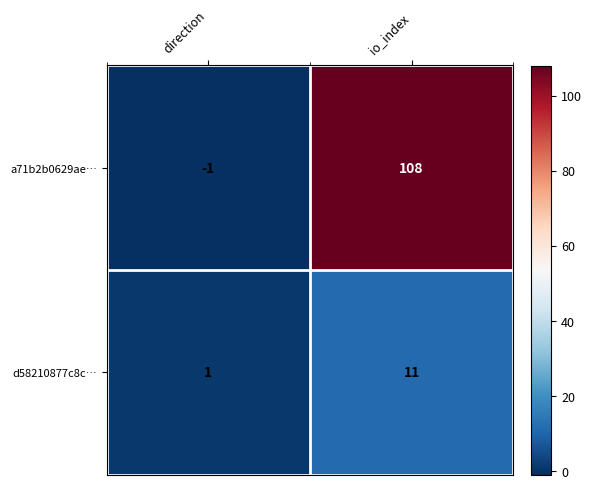

How many categories are shown in the chart?

2